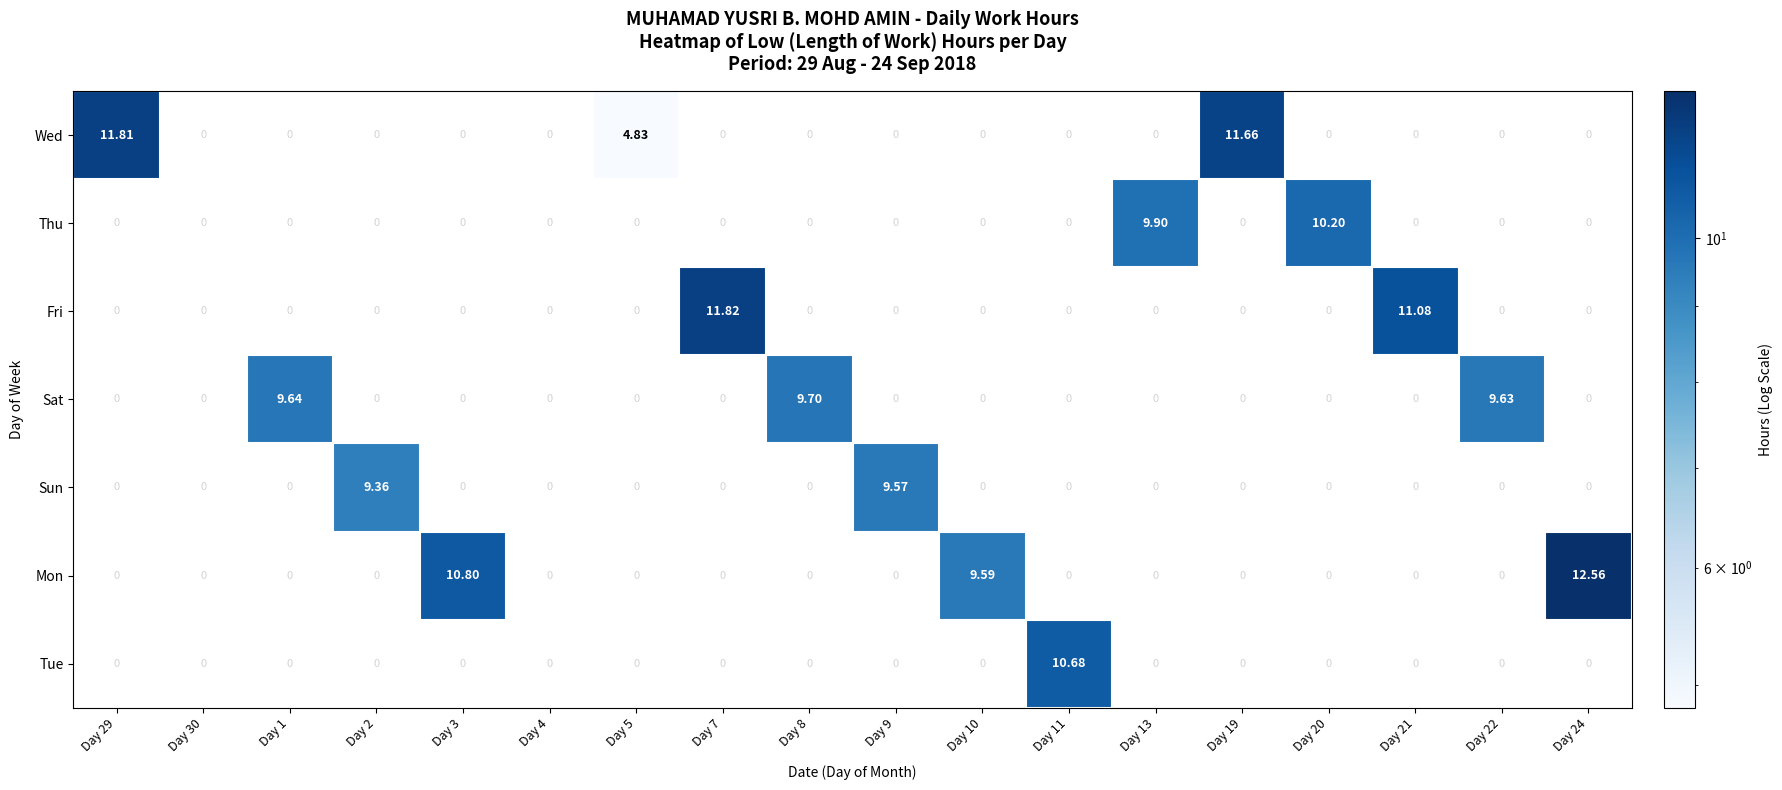

List the series in order of their peak value, highest first.

Mon, Fri, Wed, Tue, Thu, Sat, Sun